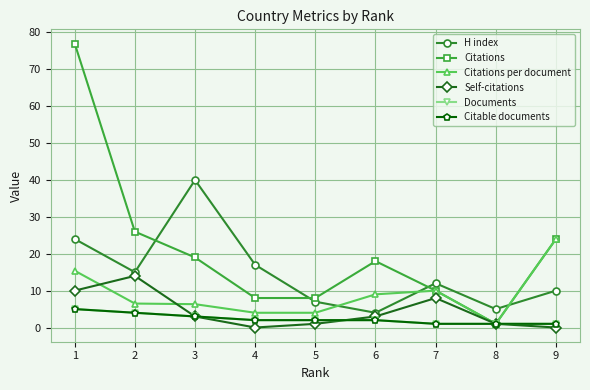

Between 1 and 9, which is larger?

1